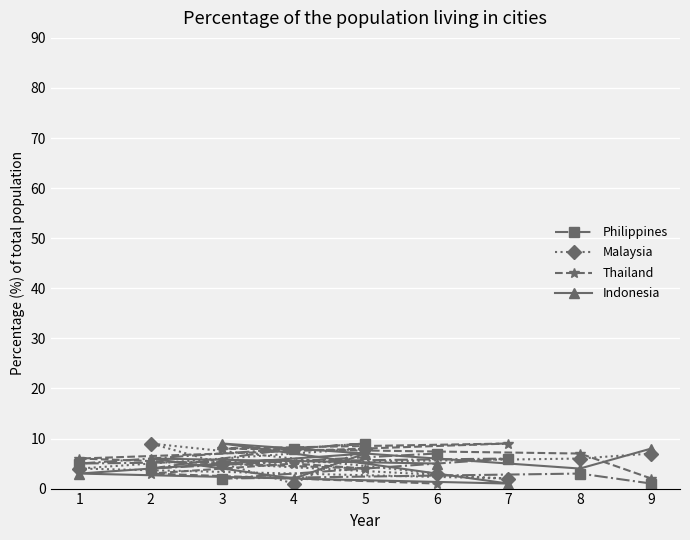

Read the Philippines value at 2.

4